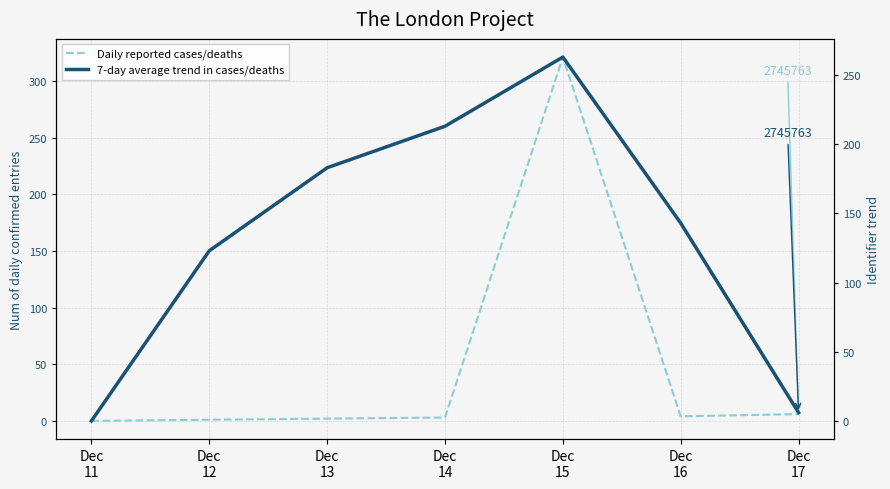

Where is the first local maximum for 7-day average trend in cases/deaths?

Dec
15